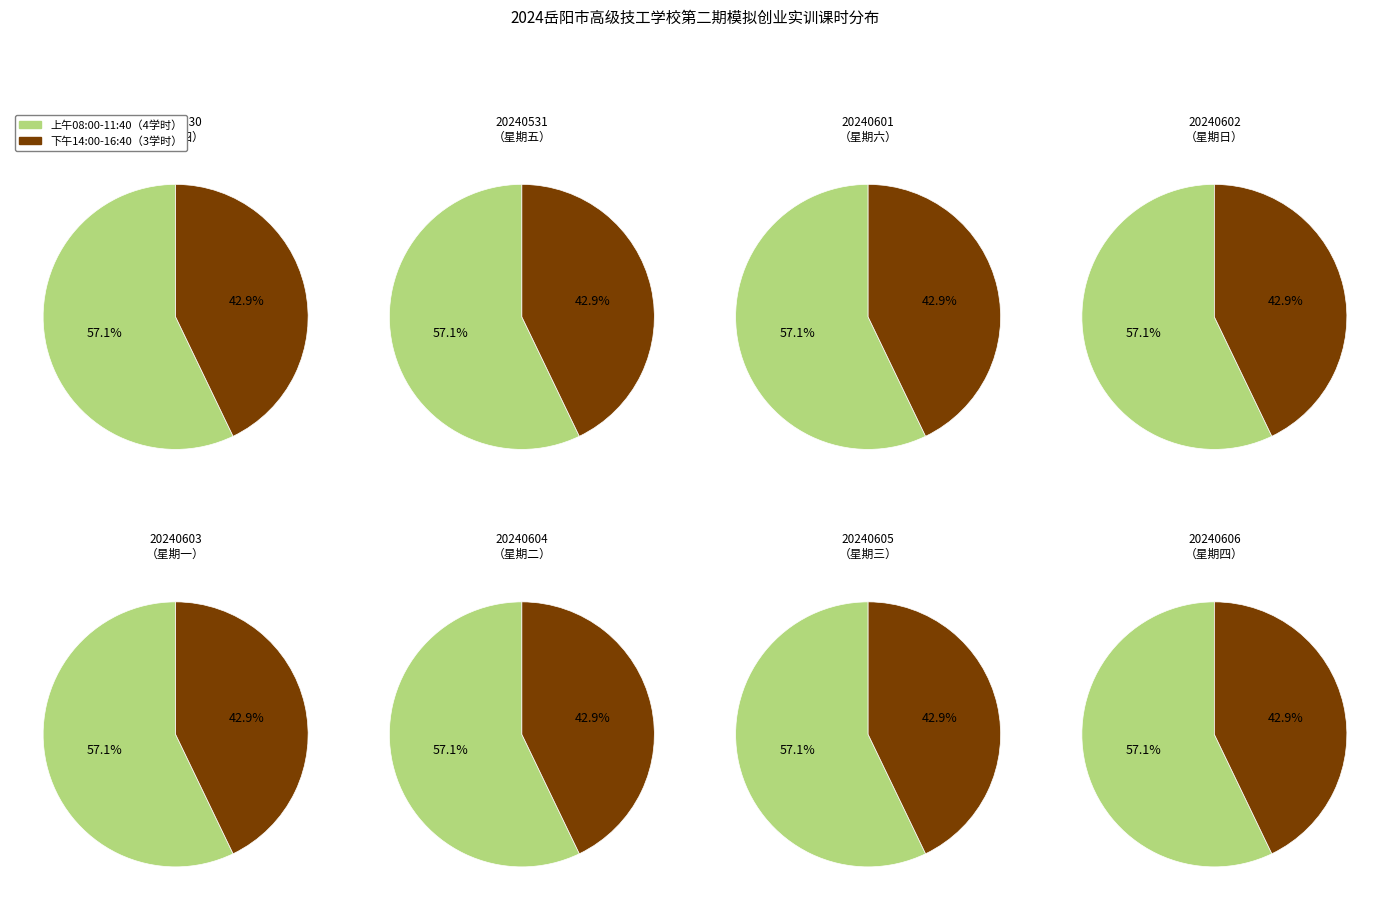

Does 20240605
（星期三） represent more than half of the total?

No